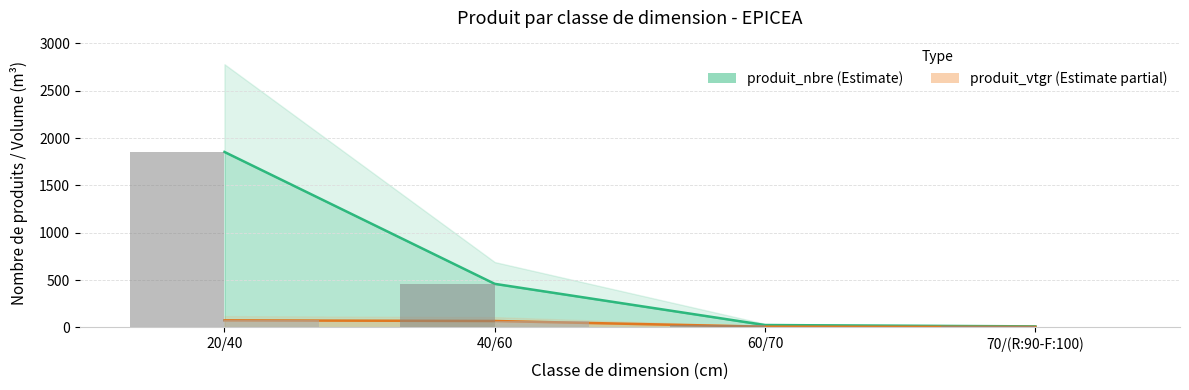

What is the difference between the produit_vtgr values at 20/40 and 60/70?

67.0